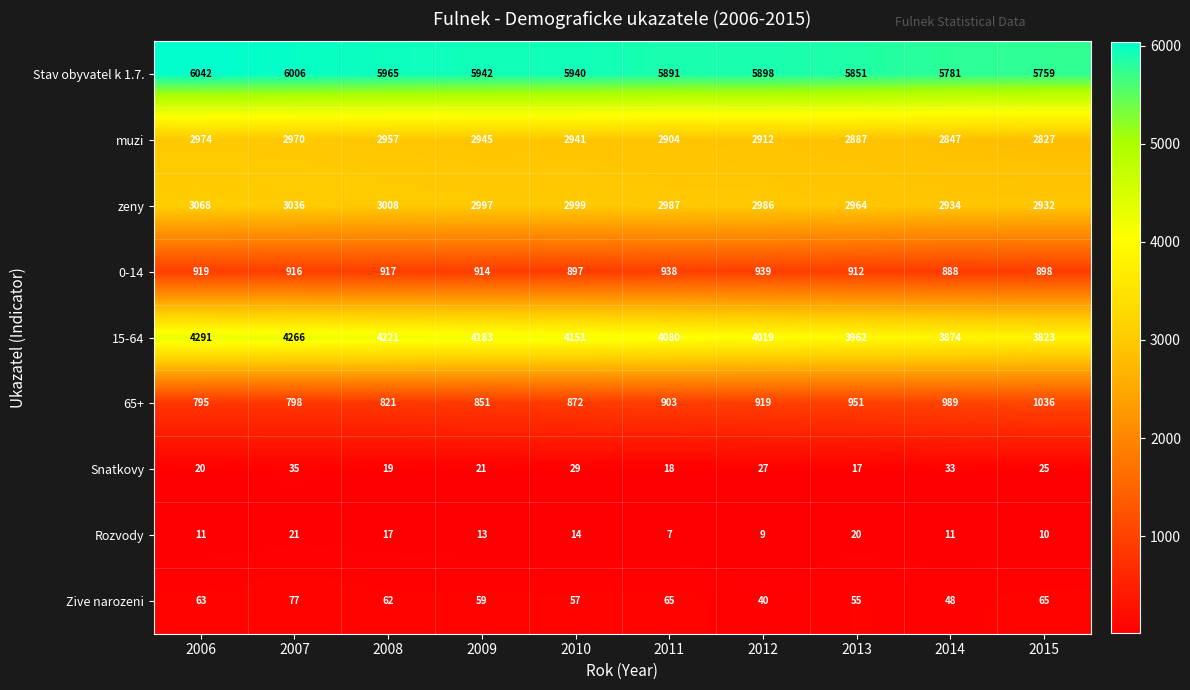

What is the sum of all muzi values?

29164